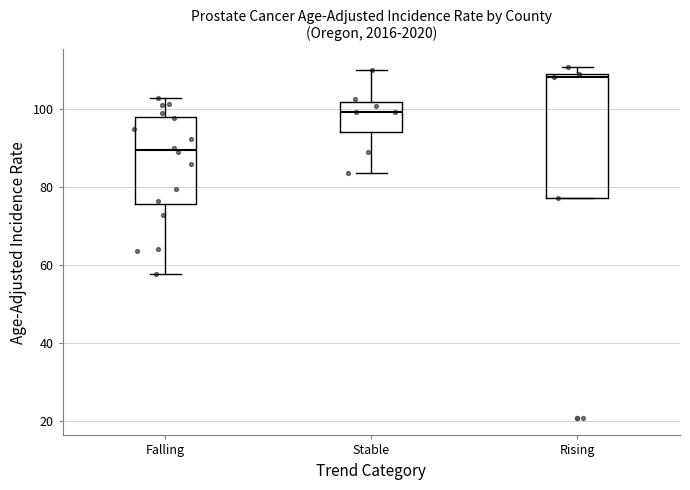

Which box is the tallest, from its lower edge to its upper edge?

Rising